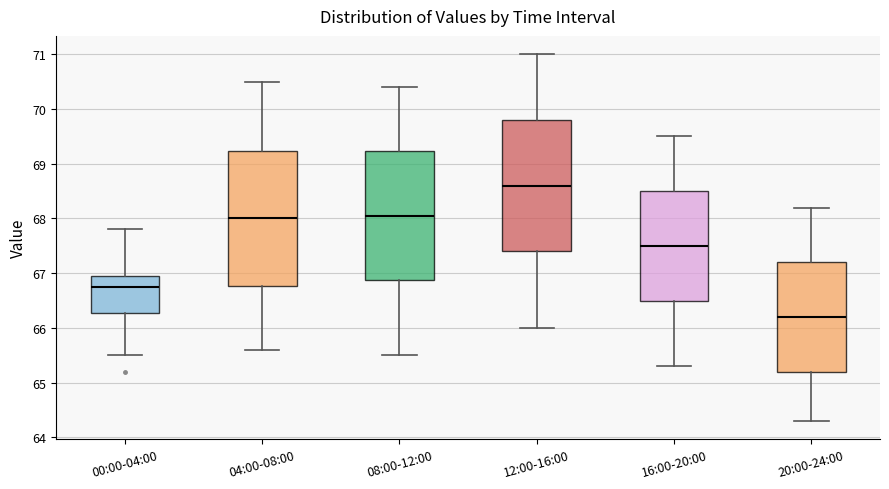

Which box's median line is the highest?

12:00-16:00